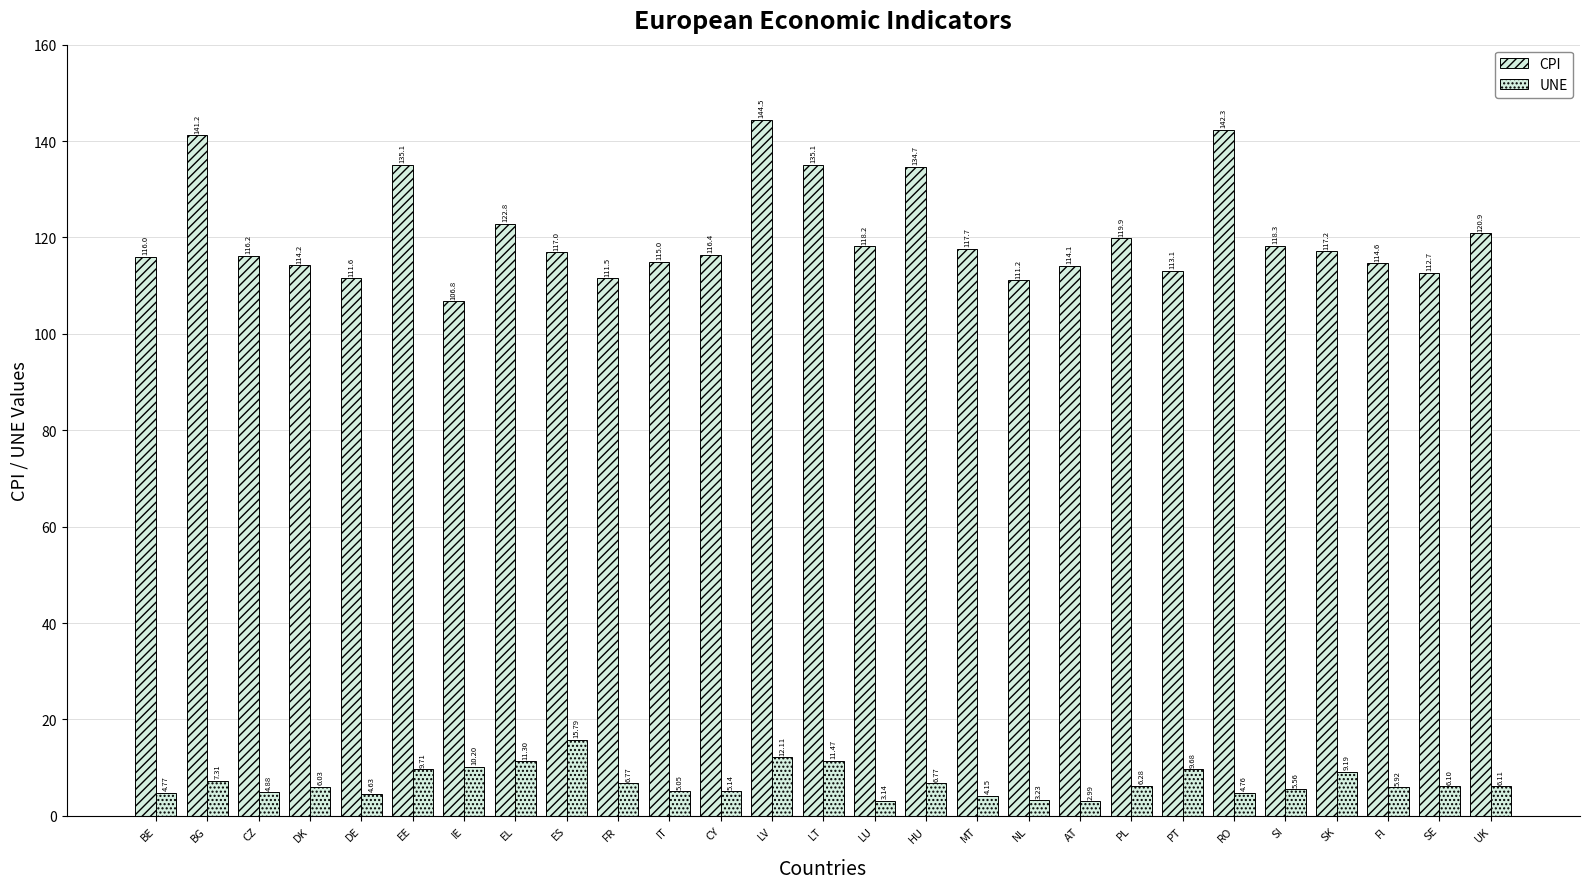

Rank the series by their average value, from highest to lowest.

CPI, UNE